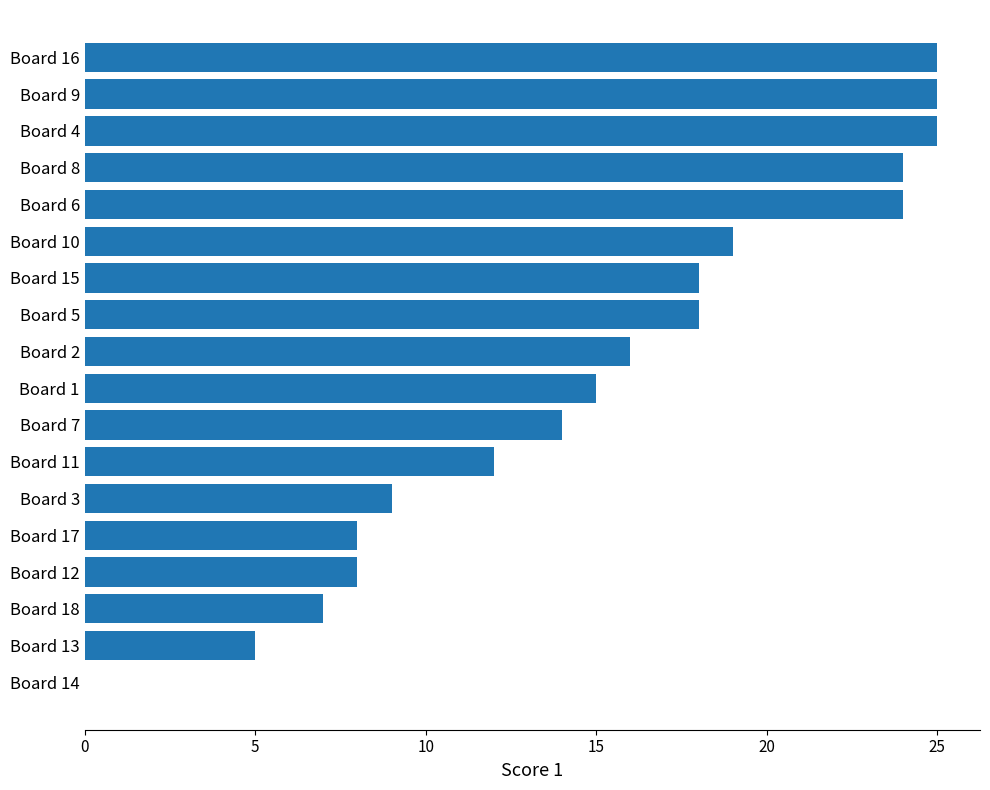

Reading bottom to top, what are all the values shown in this chart?

Board 14=0	Board 13=5	Board 18=7	Board 12=8	Board 17=8	Board 3=9	Board 11=12	Board 7=14	Board 1=15	Board 2=16	Board 5=18	Board 15=18	Board 10=19	Board 6=24	Board 8=24	Board 4=25	Board 9=25	Board 16=25